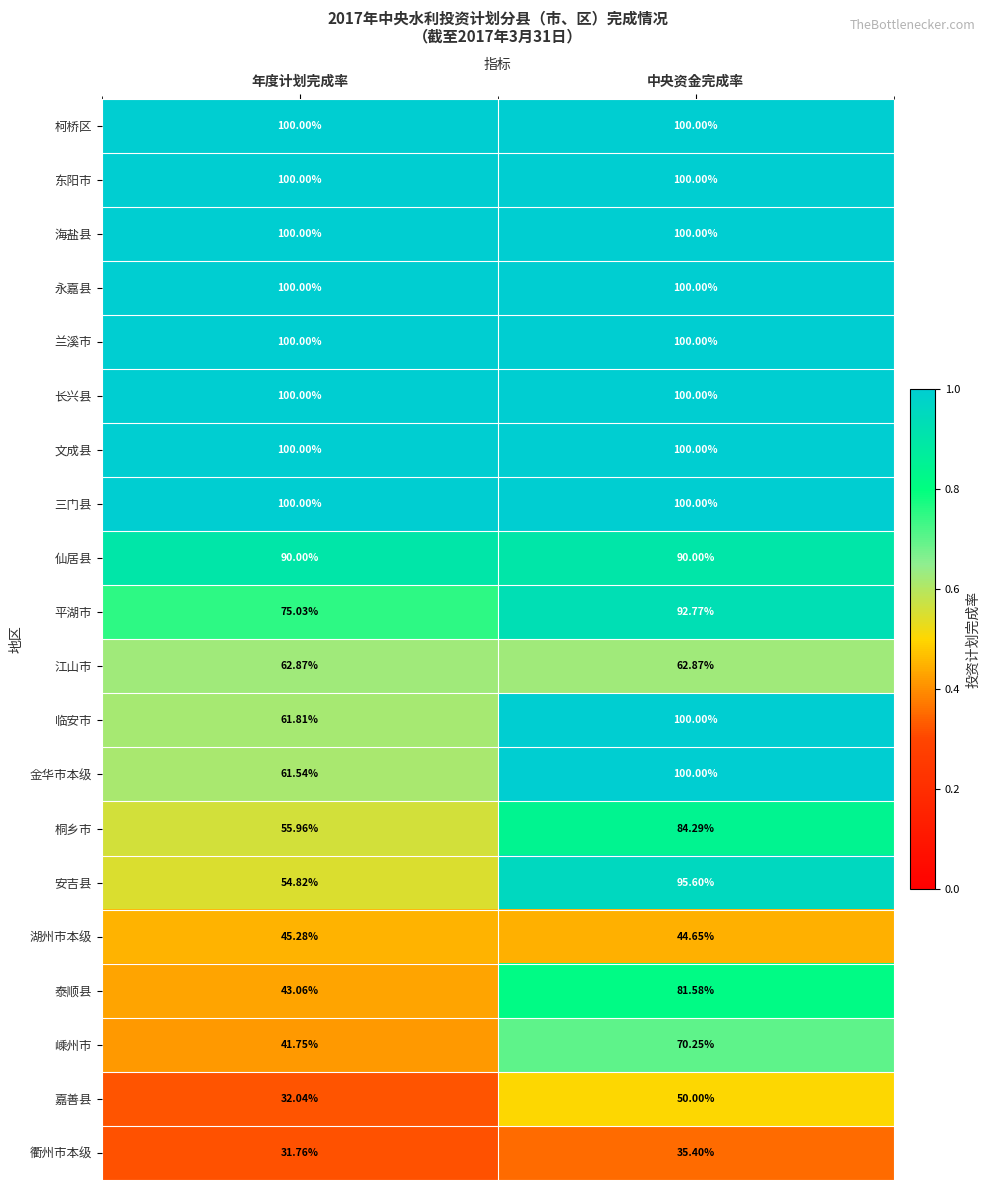

At which category is the sum across all series the highest?

中央资金完成率